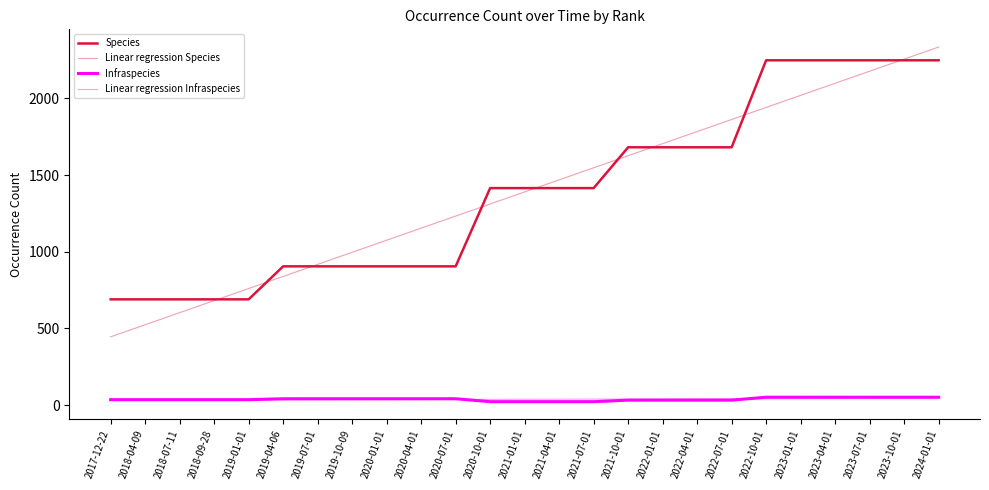

Is this an area chart (filled region under the line)?

No